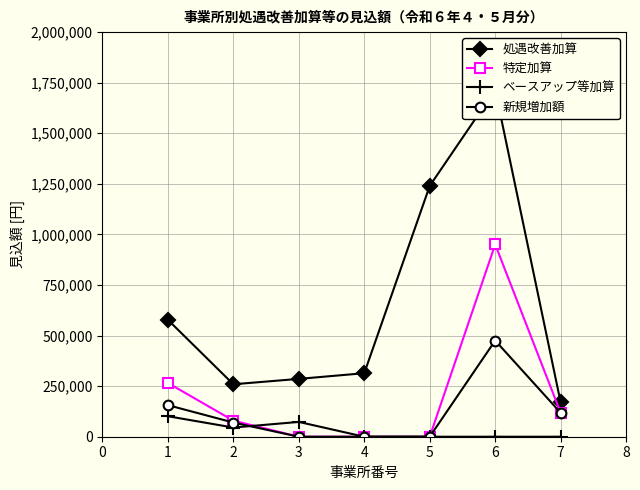

How many interior local valleys does the 処遇改善加算 series have?

1